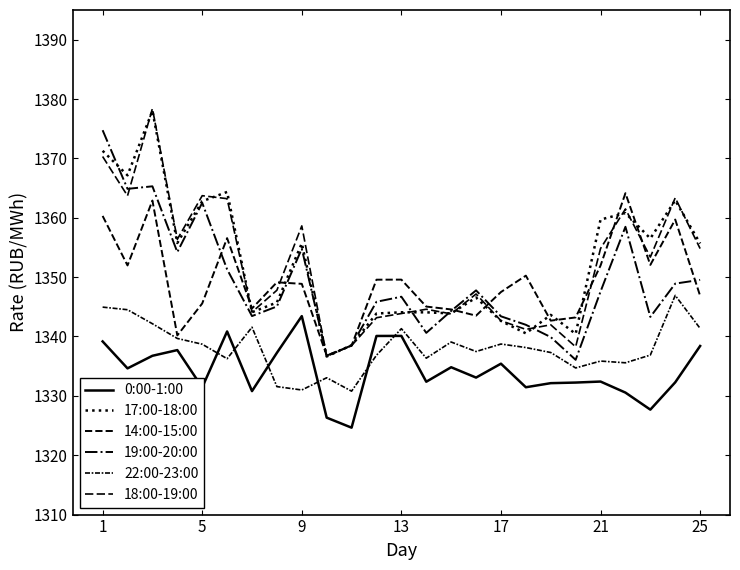

Does the chart display data point markers on the line(s)?

No